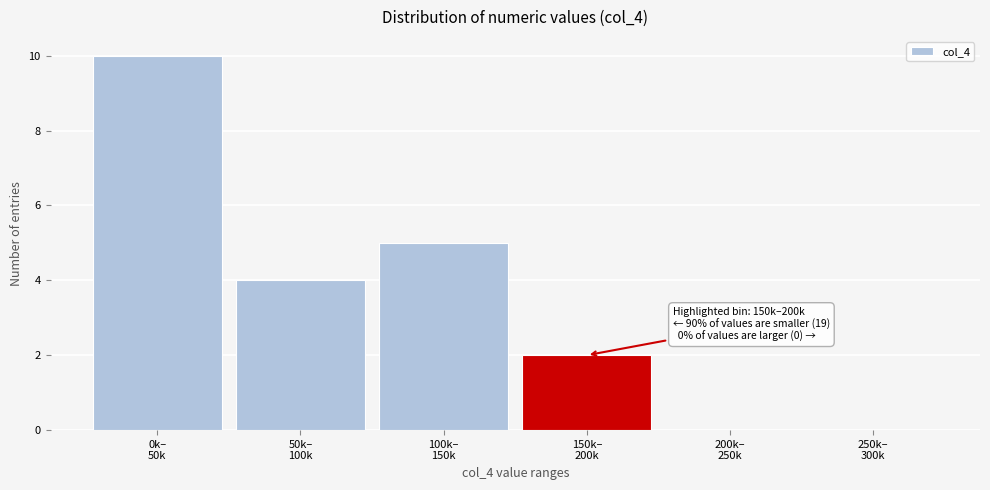

What is the maximum value shown in the chart?

10